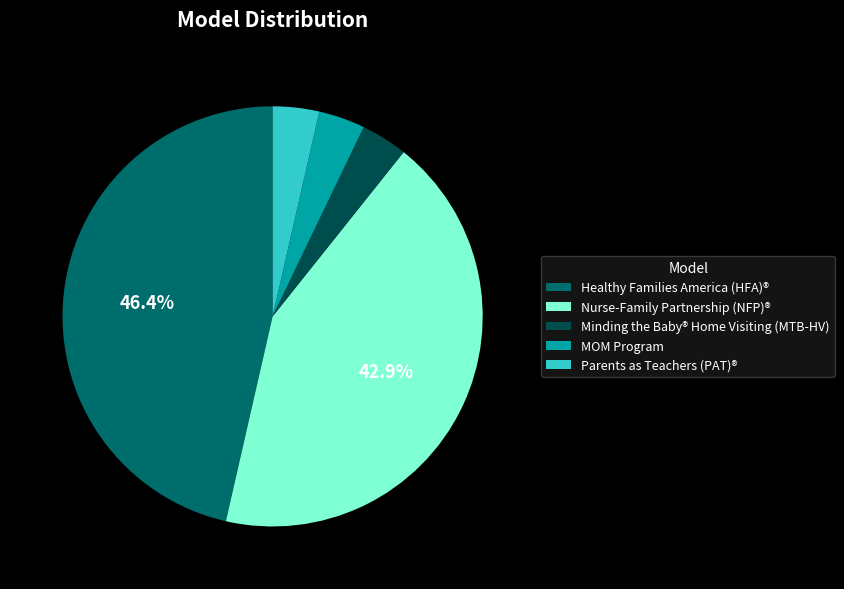

Count the number of slices in the pie.

5